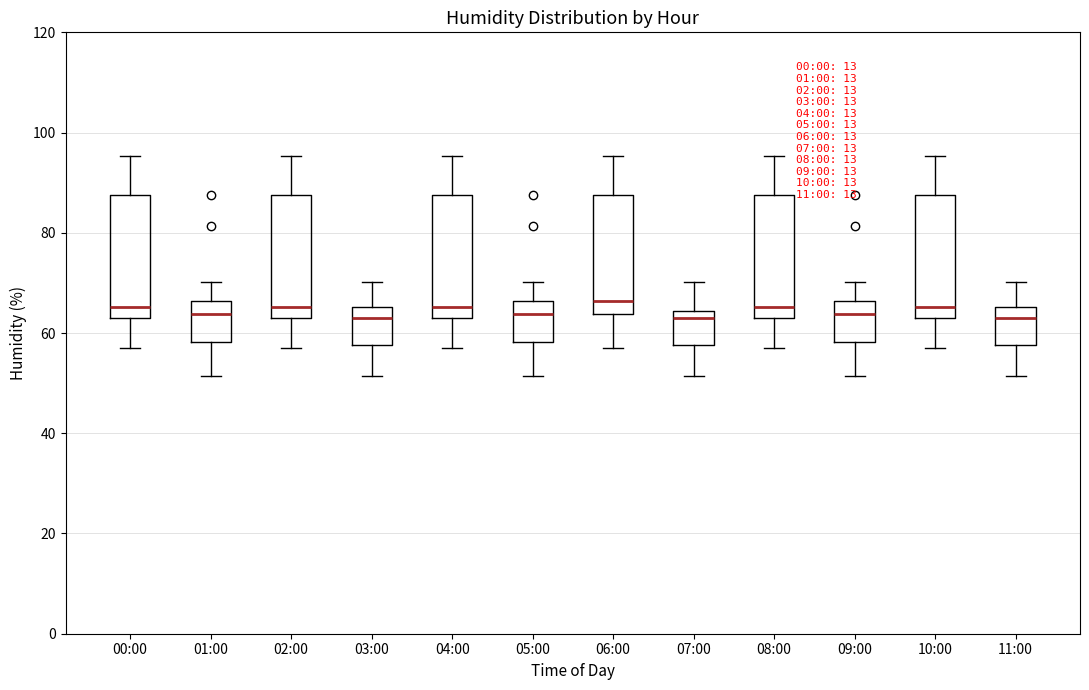

Reading left to right, transcribe this box plot: for each box, give where its median line is, the range the box spans, and where its two whiskers end, as read against the y-axis. The values are not printed on the chart, so give them approximately, as read against the axis.

00:00: median 66, box 62 to 88, whiskers 58 to 96
01:00: median 64, box 58 to 66, whiskers 52 to 70
02:00: median 66, box 62 to 88, whiskers 58 to 96
03:00: median 62, box 58 to 66, whiskers 52 to 70
04:00: median 66, box 62 to 88, whiskers 58 to 96
05:00: median 64, box 58 to 66, whiskers 52 to 70
06:00: median 66, box 64 to 88, whiskers 58 to 96
07:00: median 62, box 58 to 64, whiskers 52 to 70
08:00: median 66, box 62 to 88, whiskers 58 to 96
09:00: median 64, box 58 to 66, whiskers 52 to 70
10:00: median 66, box 62 to 88, whiskers 58 to 96
11:00: median 62, box 58 to 66, whiskers 52 to 70